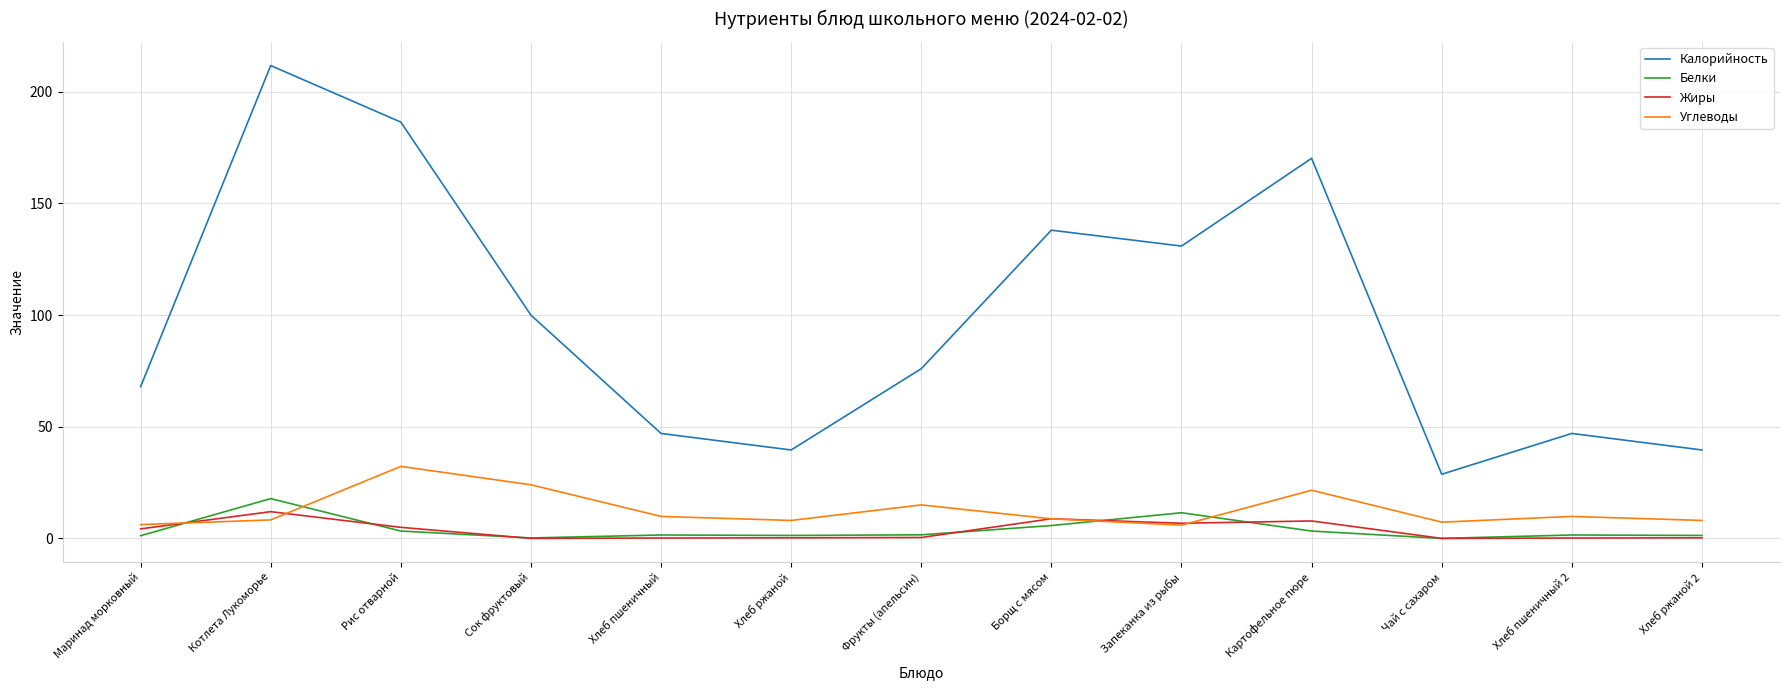

Which category has the highest value in the Углеводы series?

Рис отварной